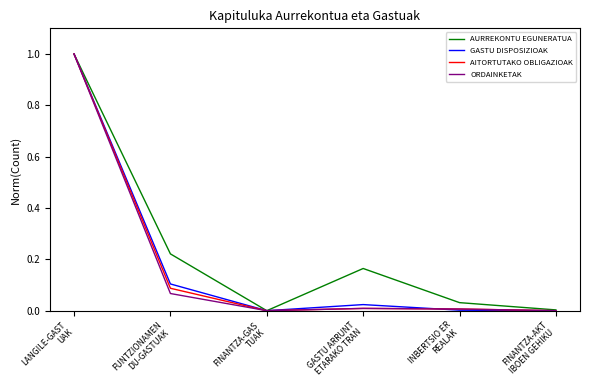

Which series has the largest total across all categories?

AURREKONTU EGUNERATUA